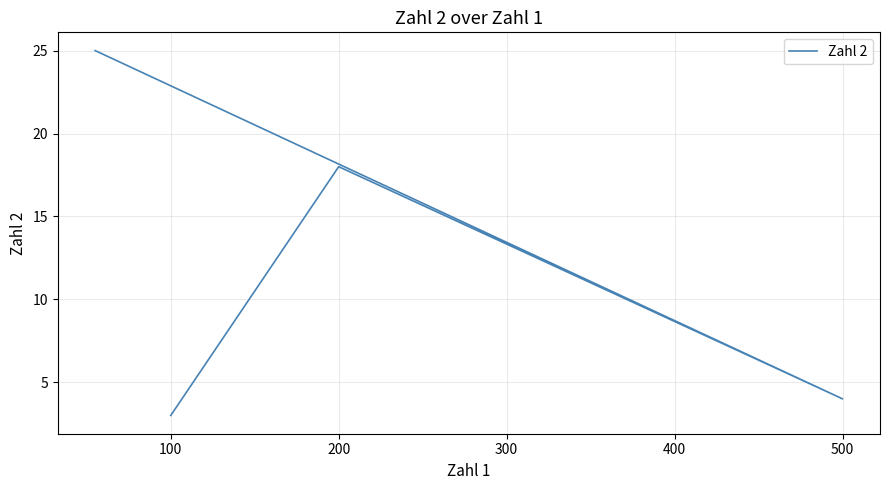

Does the chart display data point markers on the line(s)?

No